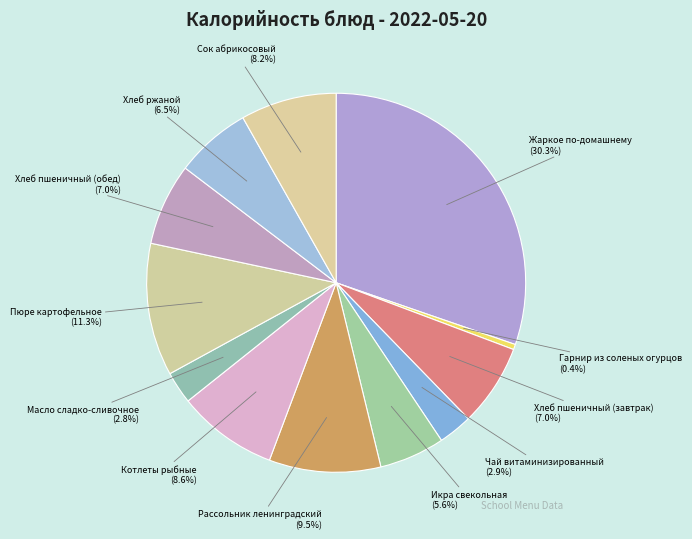

To the nearest percent, what percentage of the pie is Сок абрикосовый?

8%